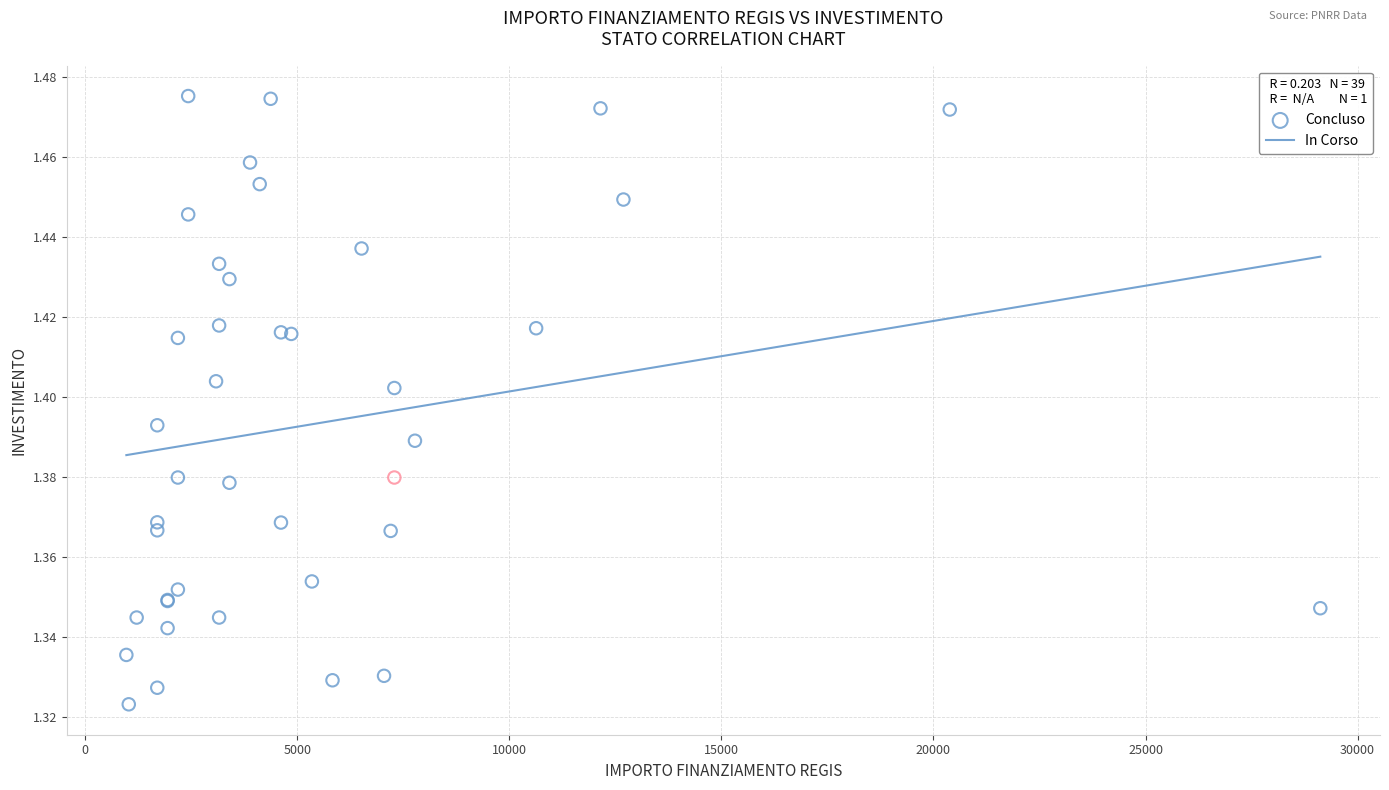

What are all the series names shown in the legend?

Concluso, In Corso